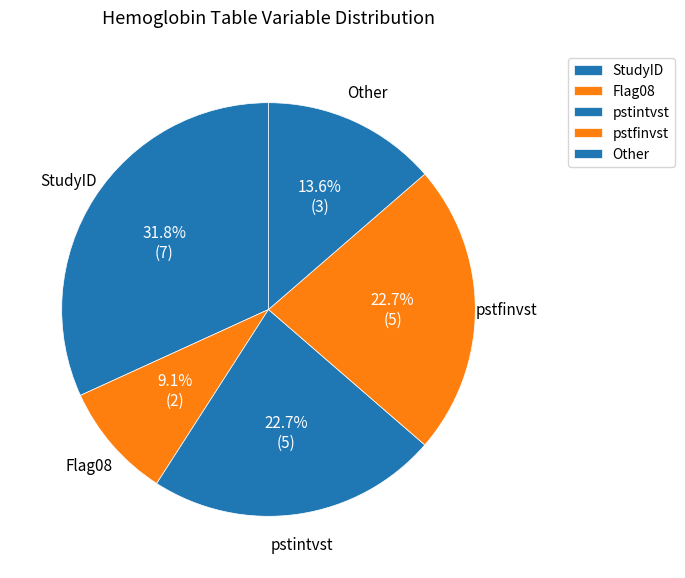

To the nearest percent, what is the difference between the StudyID and Other slice percentages?

18%